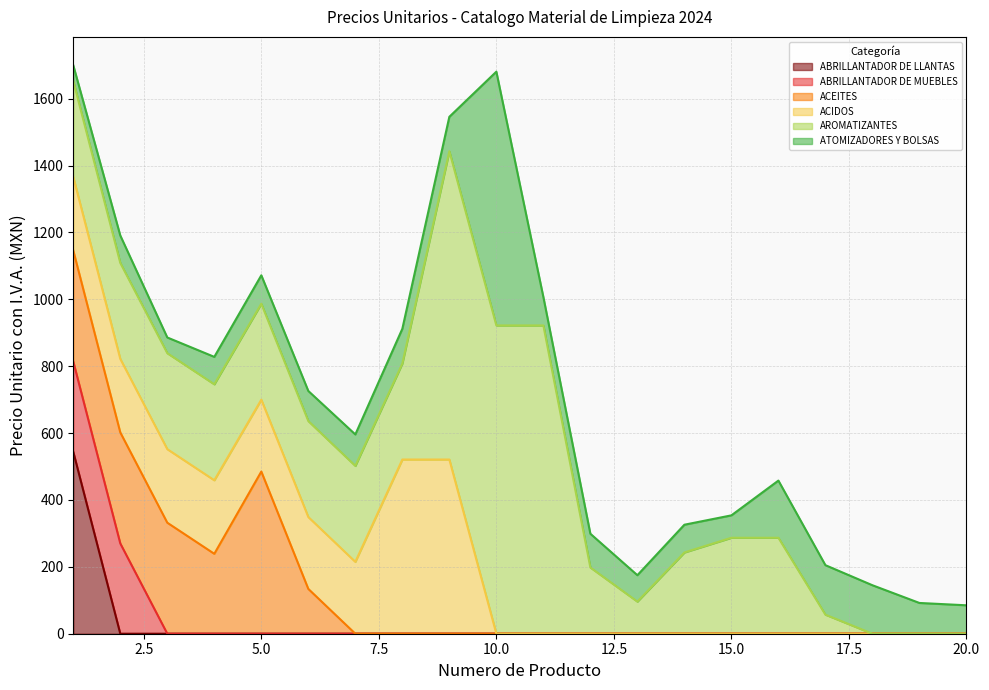

Reading left to right, extract all data points from this chart.

ABRILLANTADOR DE LLANTAS: 1=544	2=0	3=0	4=0	5=0	6=0	7=0	8=0	9=0	10=0	11=0	12=0	13=0	14=0	15=0	16=0	17=0	18=0	19=0	20=0
ABRILLANTADOR DE MUEBLES: 1=270	2=270	3=0	4=0	5=0	6=0	7=0	8=0	9=0	10=0	11=0	12=0	13=0	14=0	15=0	16=0	17=0	18=0	19=0	20=0
ACEITES: 1=332	2=332	3=332	4=239	5=485	6=134	7=0	8=0	9=0	10=0	11=0	12=0	13=0	14=0	15=0	16=0	17=0	18=0	19=0	20=0
ACIDOS: 1=220	2=220	3=220	4=220	5=215	6=215	7=215	8=521	9=521	10=0	11=0	12=0	13=0	14=0	15=0	16=0	17=0	18=0	19=0	20=0
AROMATIZANTES: 1=287	2=287	3=287	4=287	5=287	6=287	7=287	8=287	9=922	10=922	11=922	12=198	13=96	14=243	15=287	16=287	17=57	18=0	19=0	20=0
ATOMIZADORES Y BOLSAS: 1=47	2=82	3=47	4=82	5=85	6=90	7=94	8=104	9=103	10=759	11=85	12=101	13=79	14=83	15=67	16=171	17=148	18=145	19=92	20=85